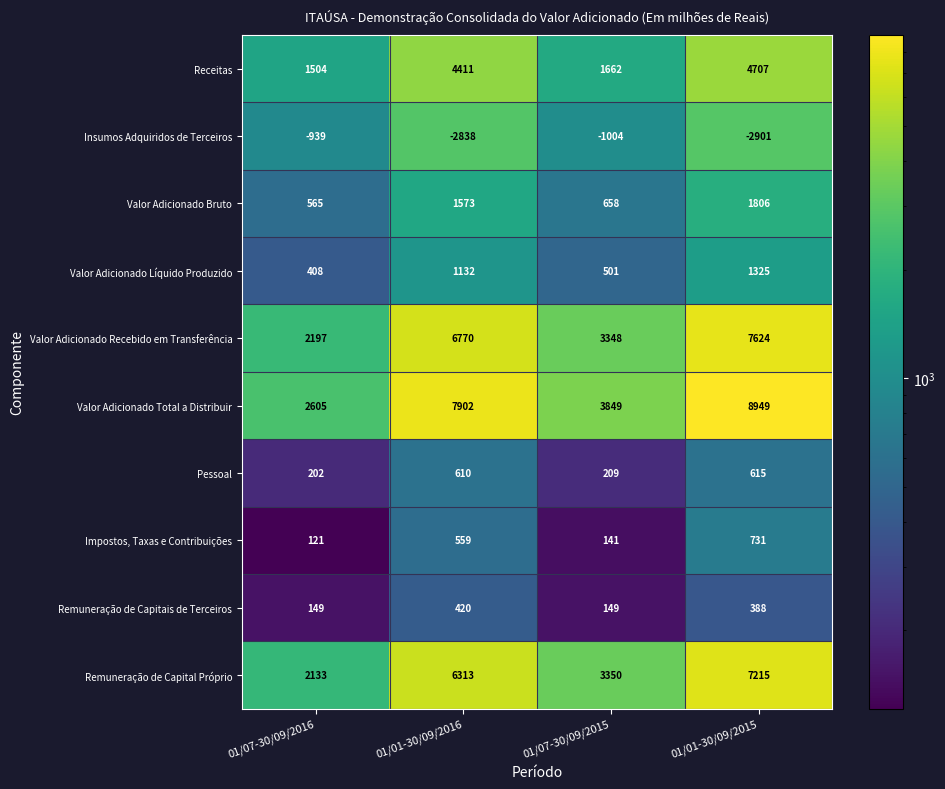

What is the greatest value displayed?

8949